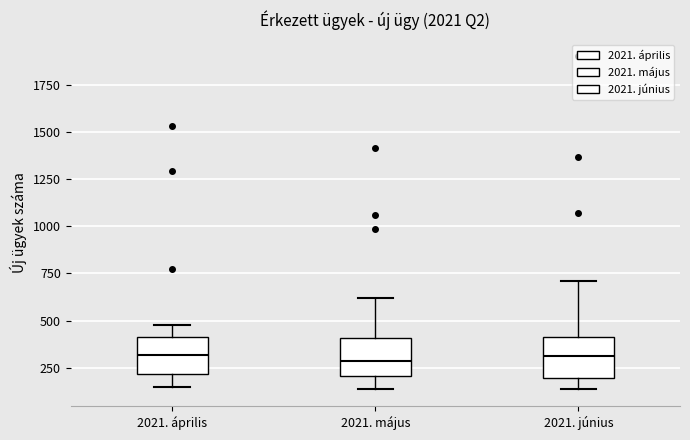

Reading left to right, read every box against the y-axis: the position of its median line, the range the box covers, and the ends of its whiskers. The values are not printed on the chart, so give them approximately, as read against the axis.

2021. április: median 300, box 200 to 400, whiskers 150 to 450
2021. május: median 300, box 200 to 400, whiskers 150 to 600
2021. június: median 300, box 200 to 400, whiskers 150 to 700